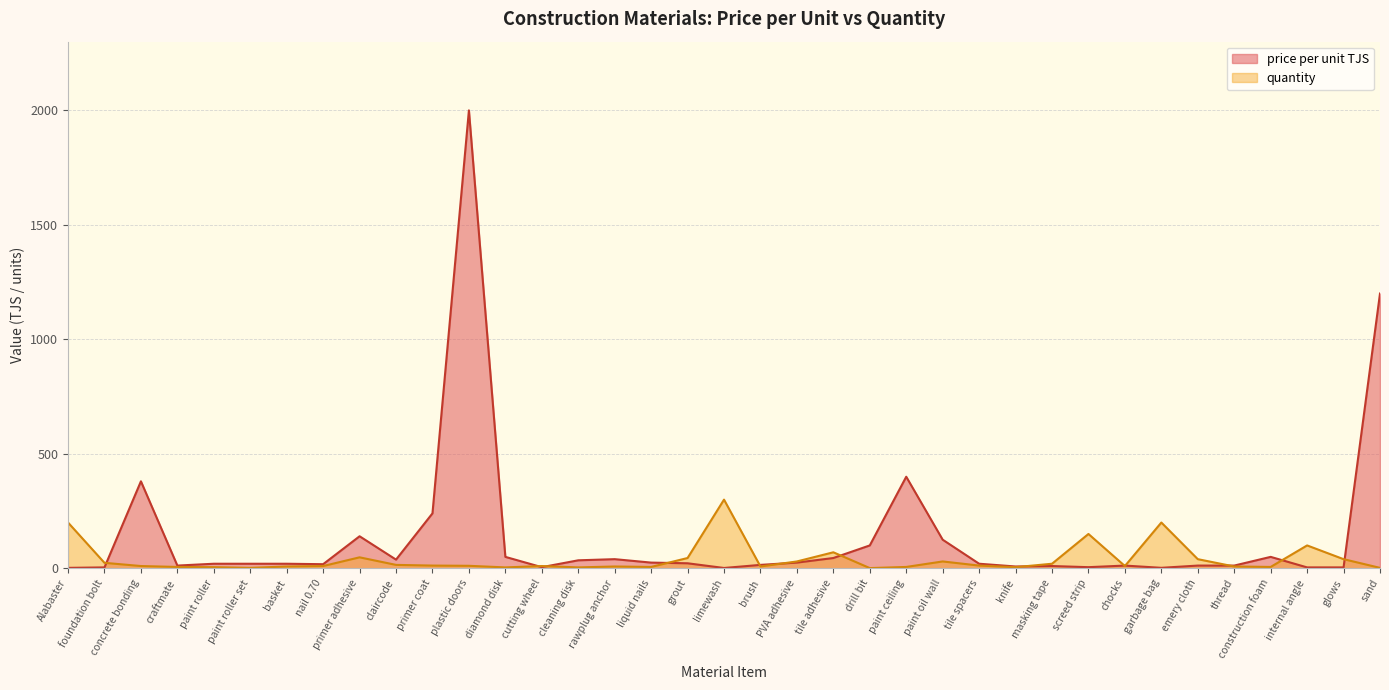

How many intersections are there between quantity and price per unit TJS?

13